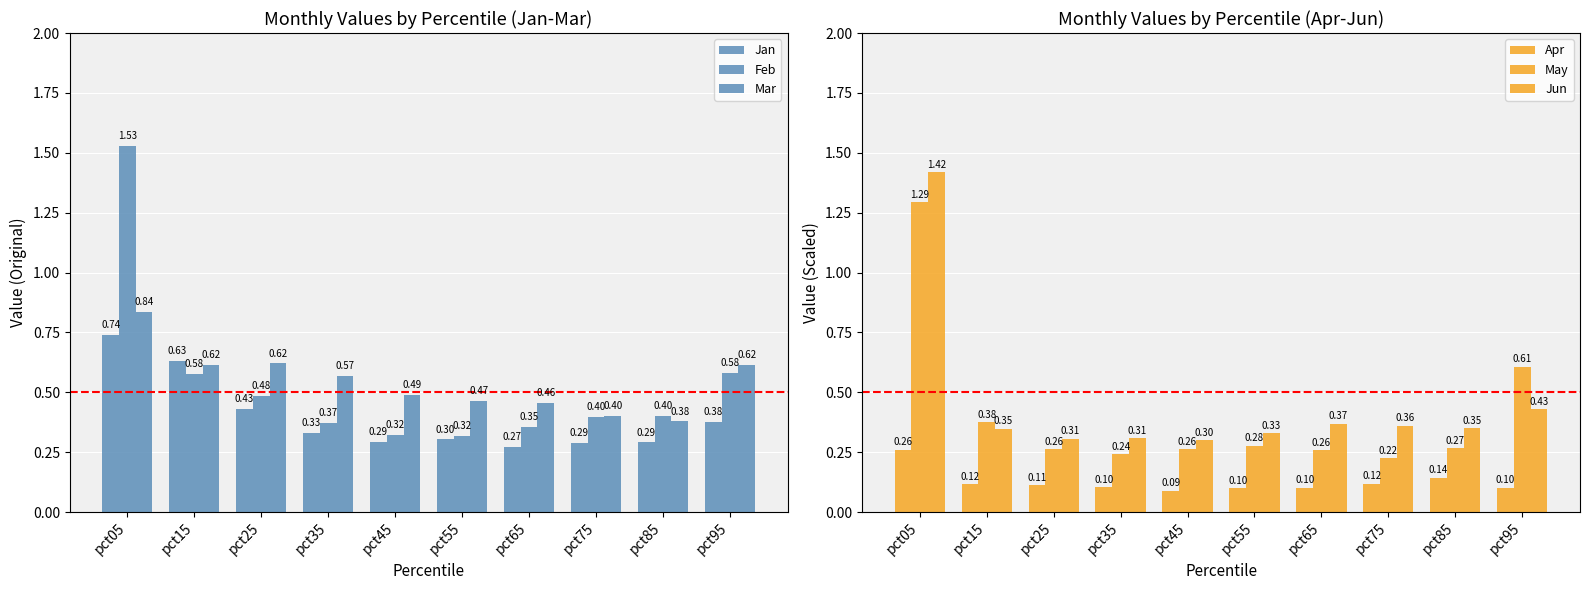

What are all the series names shown in the legend?

Jan, Feb, Mar, Apr, May, Jun